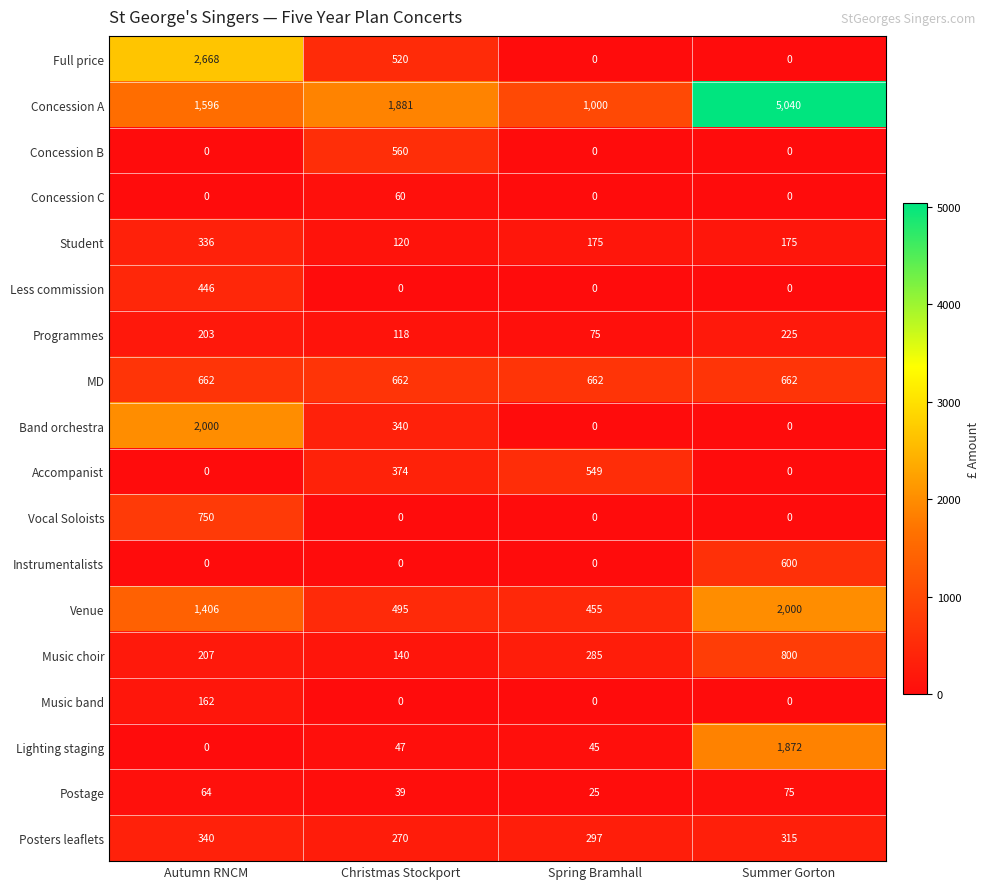

What is the difference between the maximum and minimum values in the Less commission series?

446